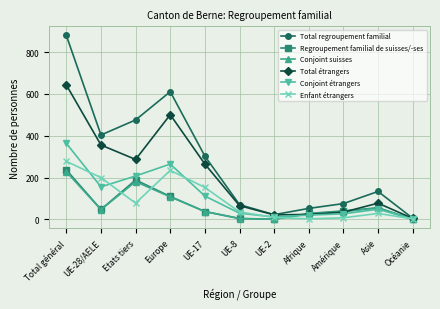

What are all the series names shown in the legend?

Total regroupement familial, Regroupement familial de suisses/-ses, Conjoint suisses, Total étrangers, Conjoint étrangers, Enfant étrangers